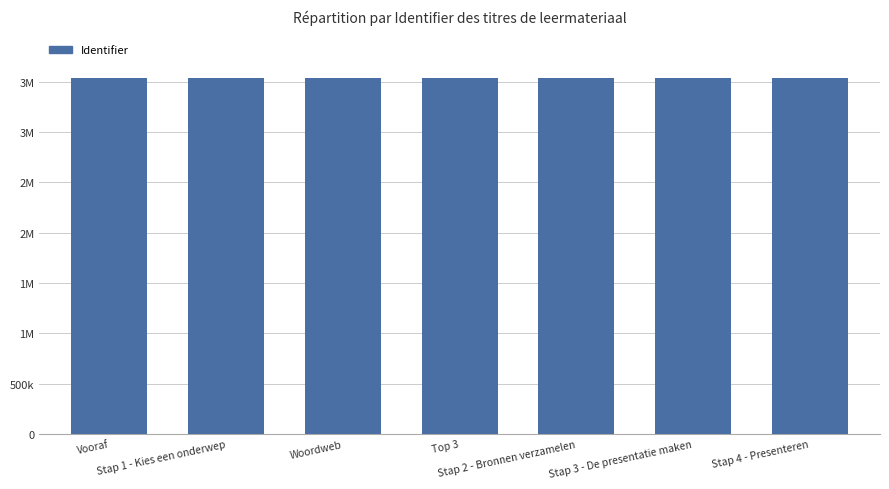

Approximately how many times larger is the value at Top 3 compared to Stap 2 - Bronnen verzamelen?

1.0